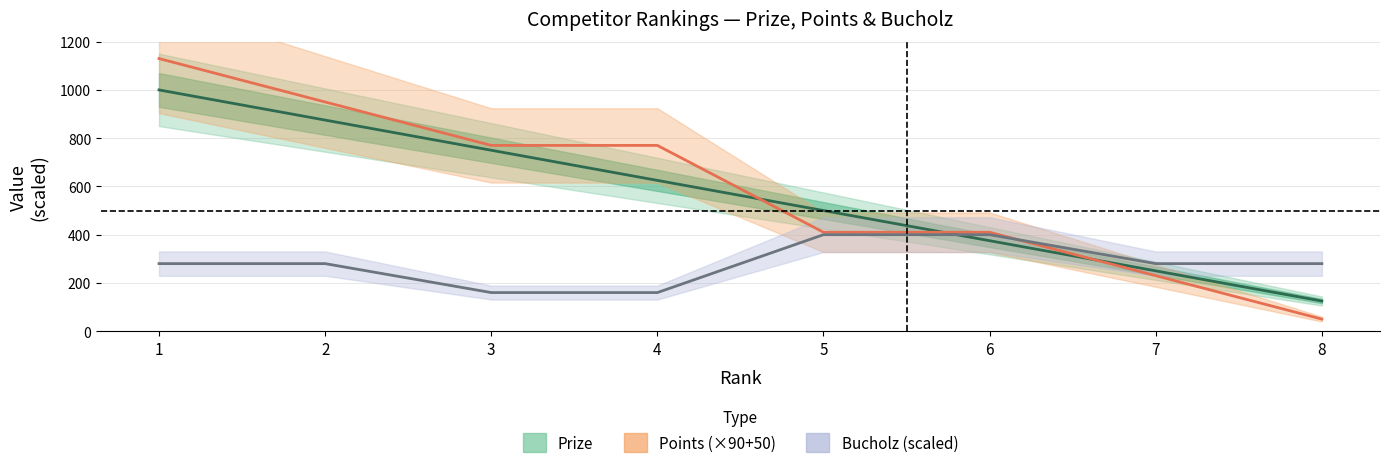

Which series changed the most between 1 and 5?

Points